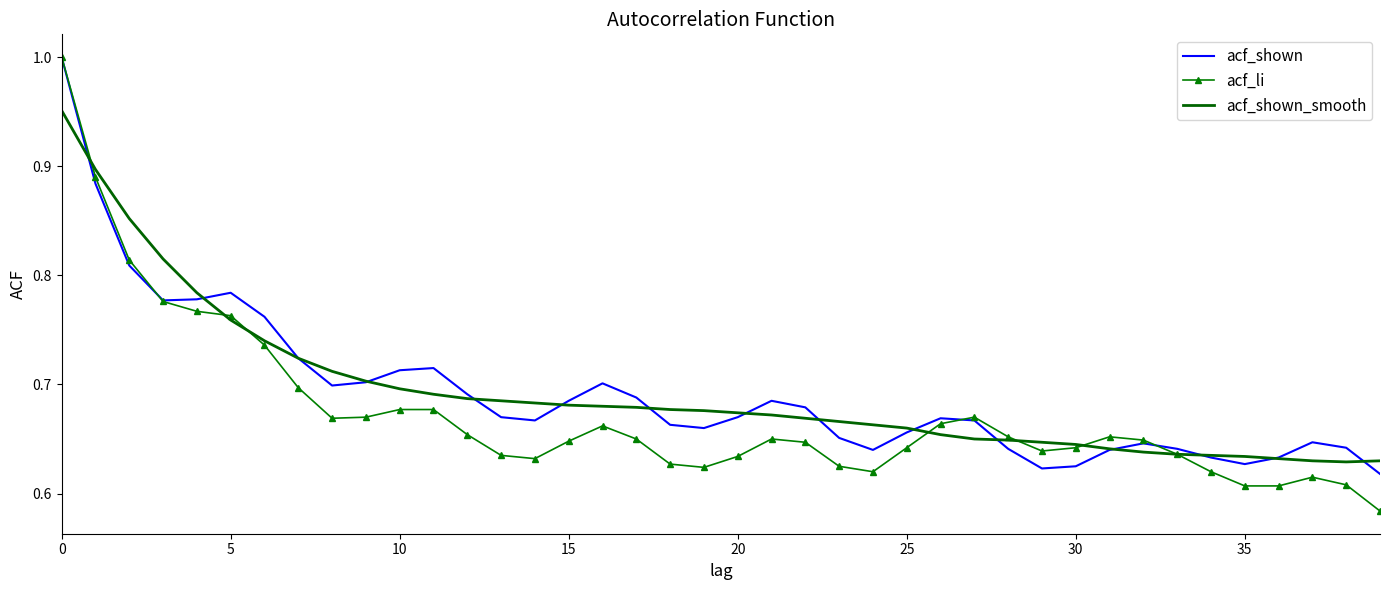

Which series has the largest range (max minus min)?

acf_li